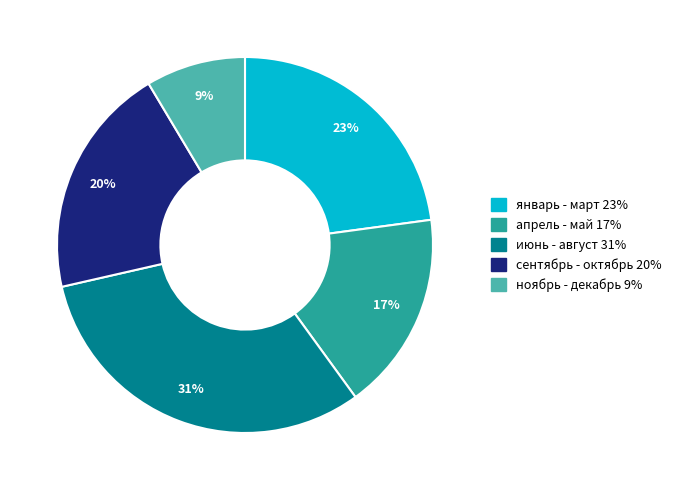

How many slices are in this pie chart?

5